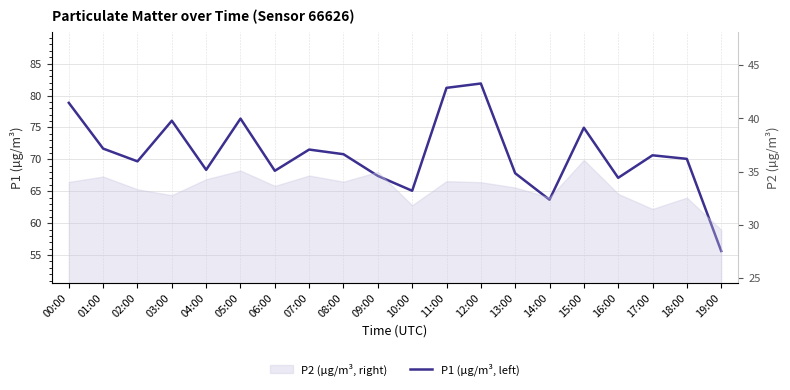

At which category does the chart reach its minimum across all series?

19:00